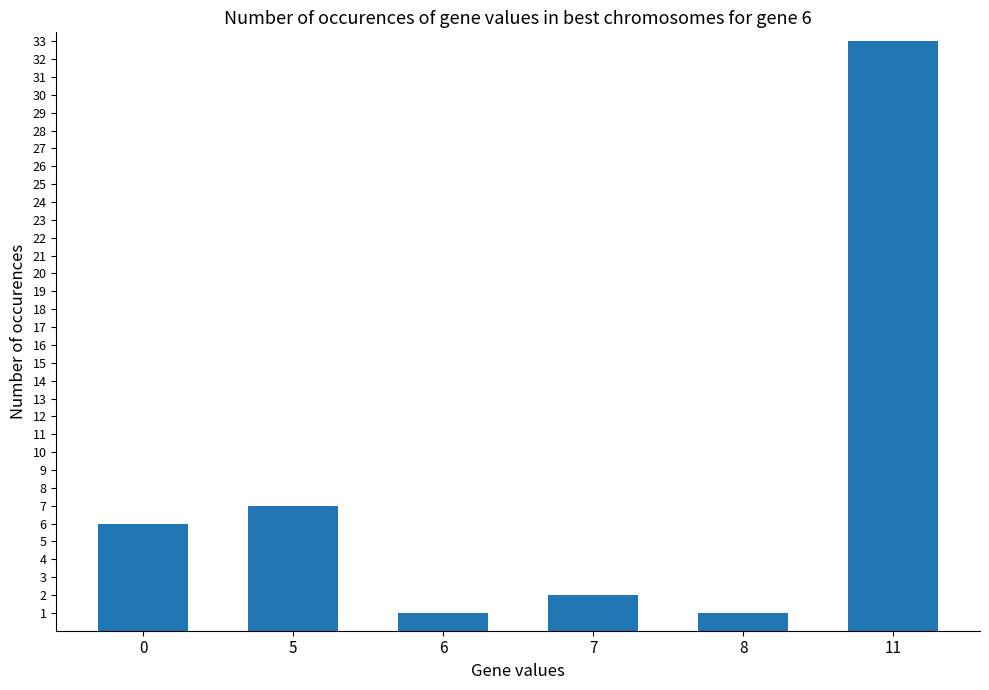

How many distinct data groups are displayed?

1